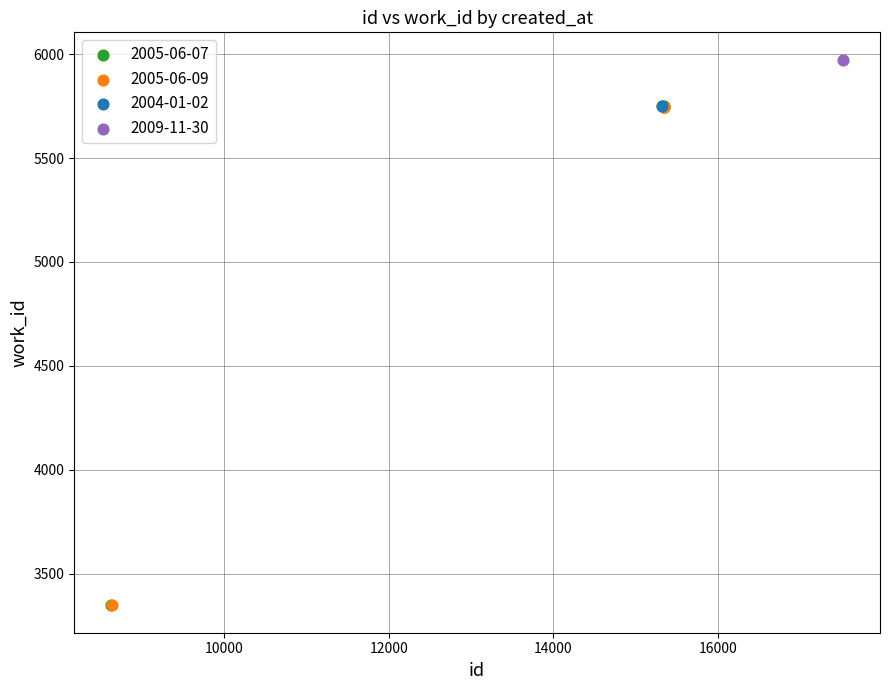

What are all the series names shown in the legend?

2005-06-07, 2005-06-09, 2004-01-02, 2009-11-30